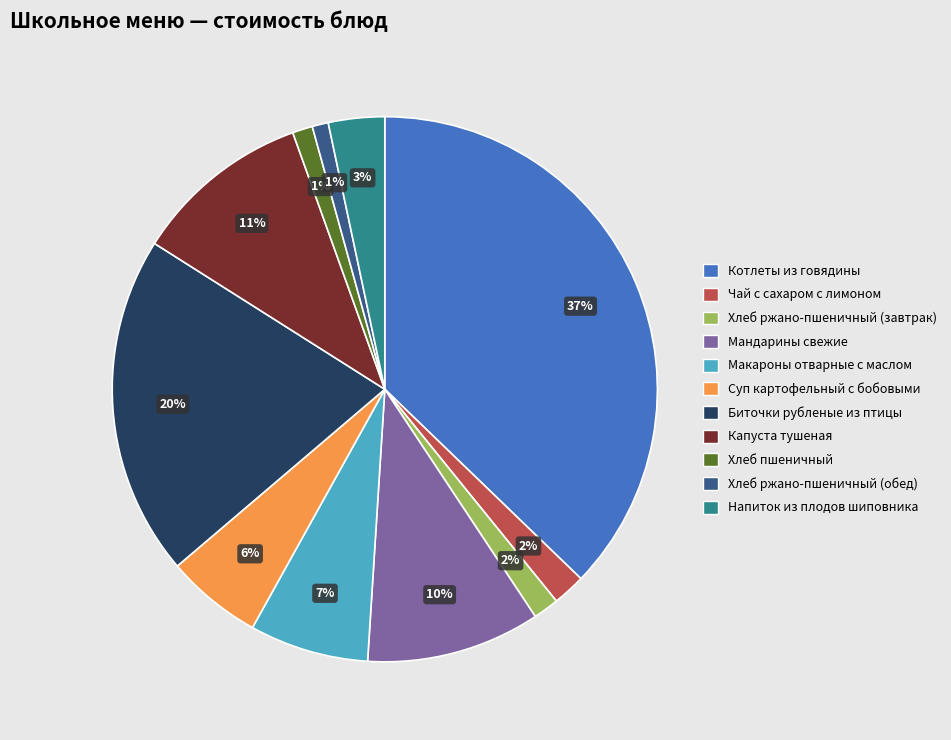

What percentage is the Биточки рубленые из птицы slice, to the nearest percent?

20%